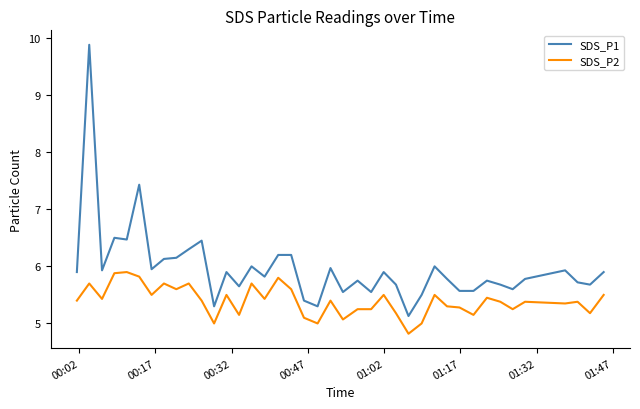

Which series has the largest total across all categories?

SDS_P1